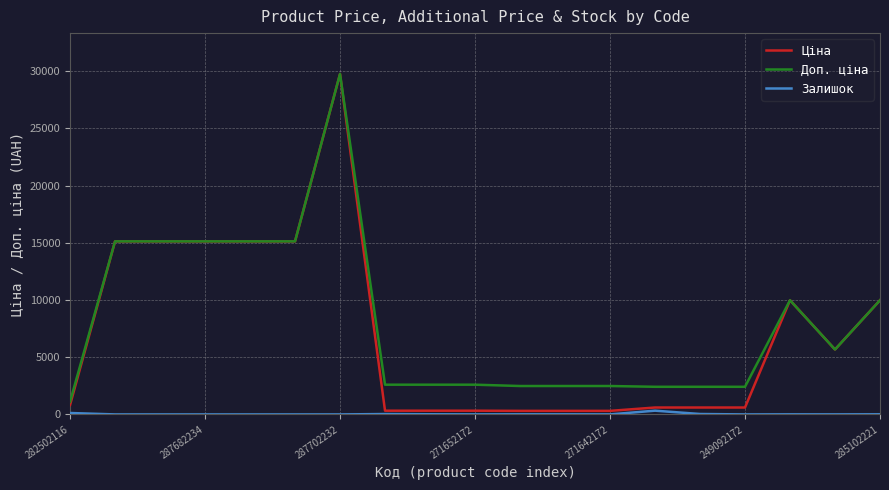

Which series has the widest spread of values?

Ціна